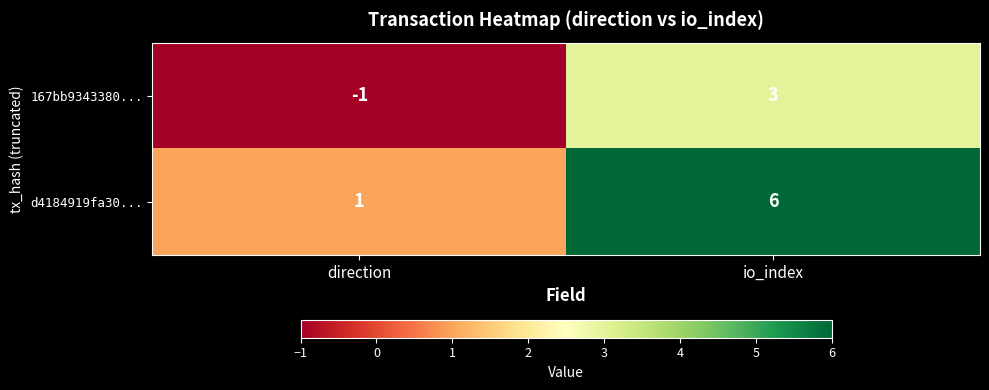

At which label does d4184919fa30... reach its minimum?

direction